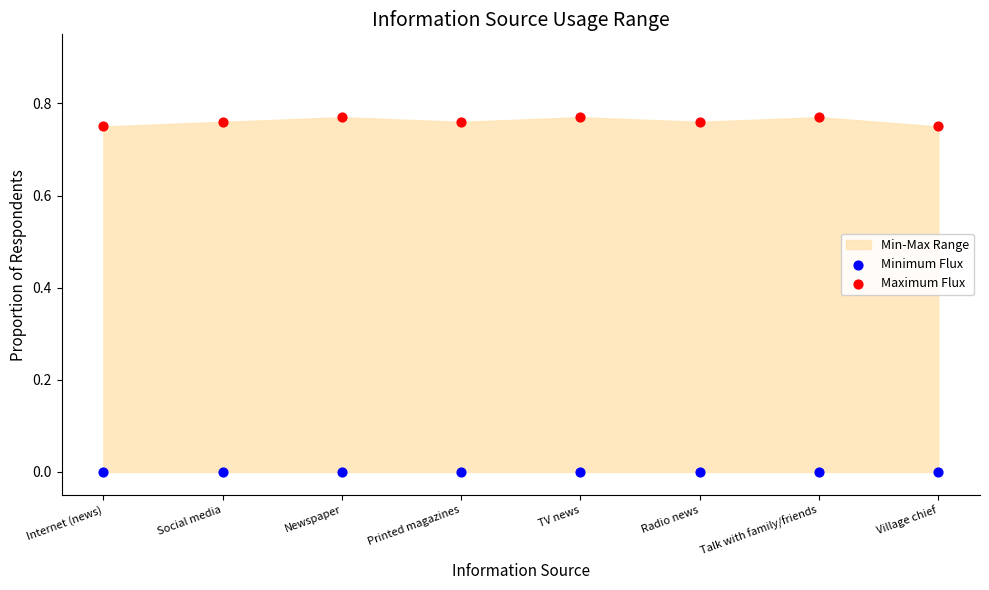

Which series reaches the maximum Y coordinate?

Maximum Flux